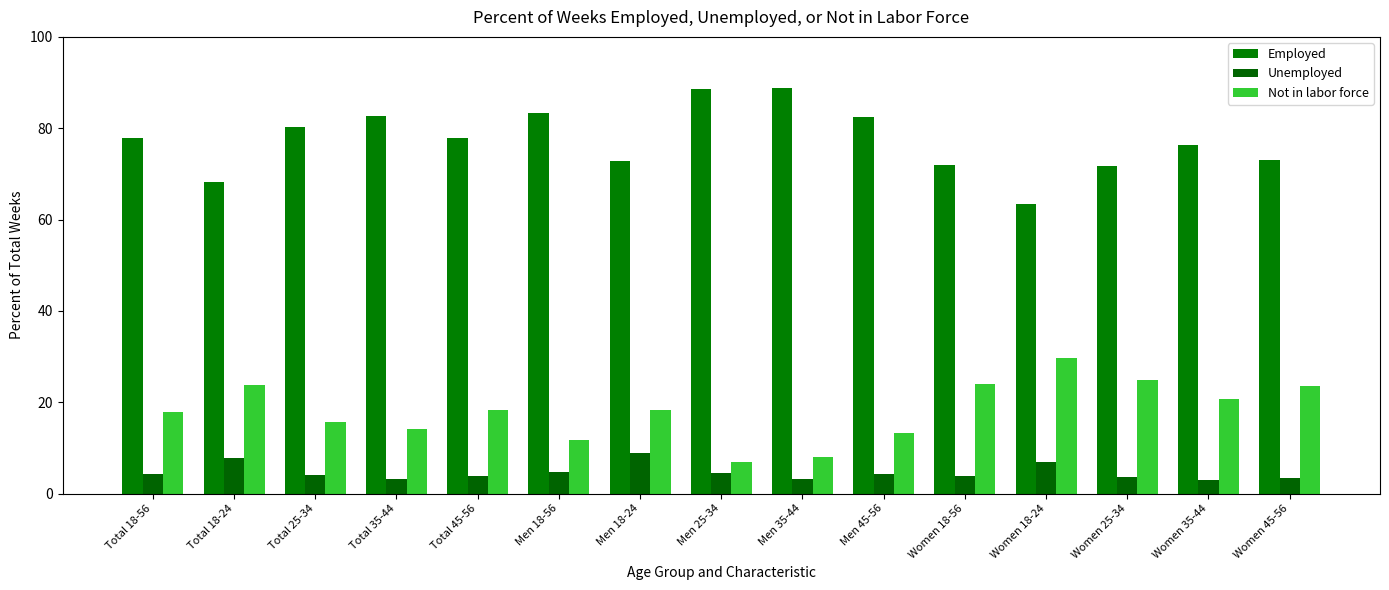

What is the label of the 6th bar from the left?

Men 18-56